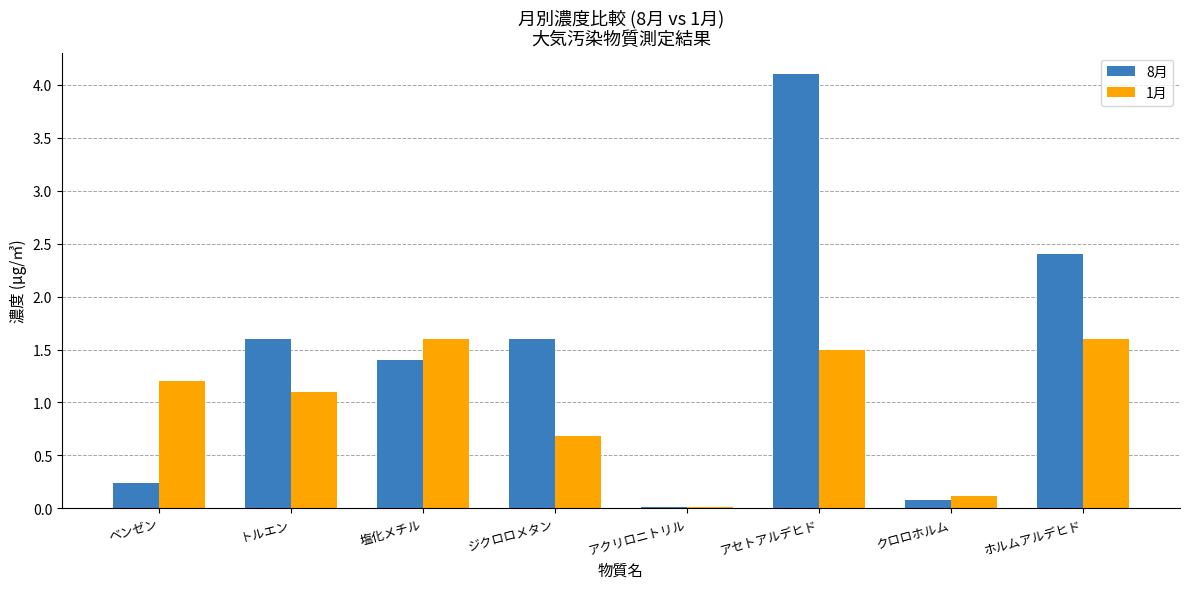

Between トルエン and アセトアルデヒド, which series saw the biggest shift?

8月